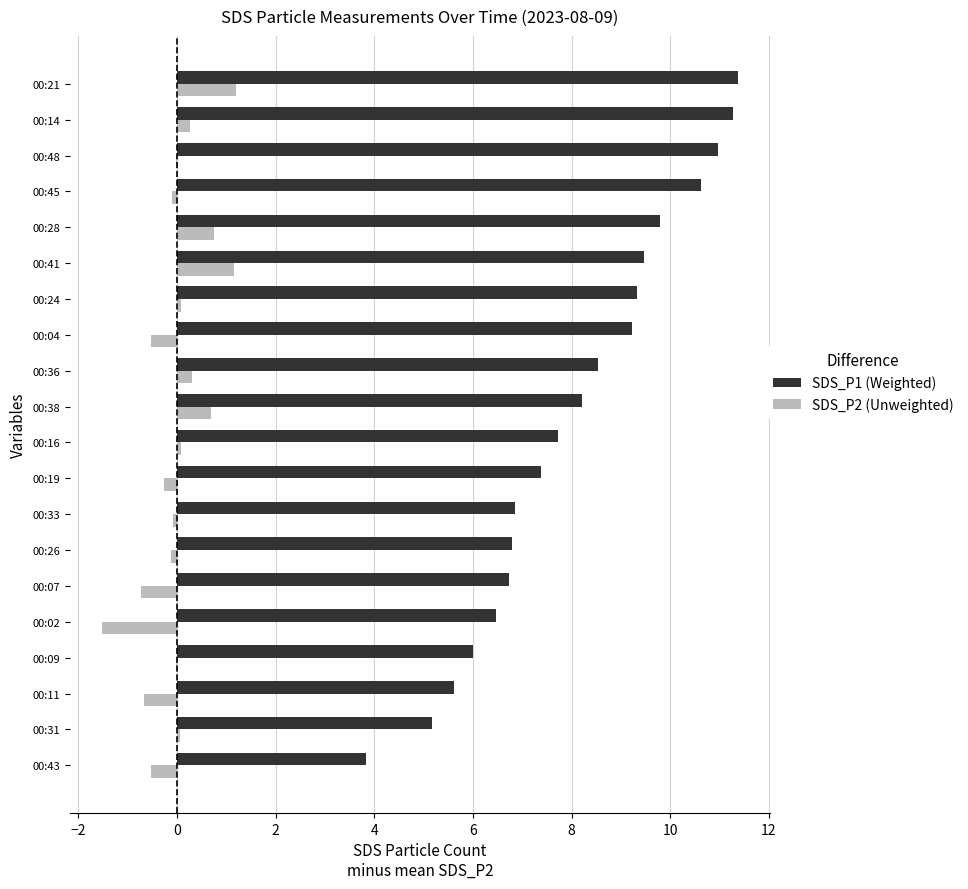

The value of SDS_P2 (Unweighted) at 00:19 is -0.3. True or false?

True